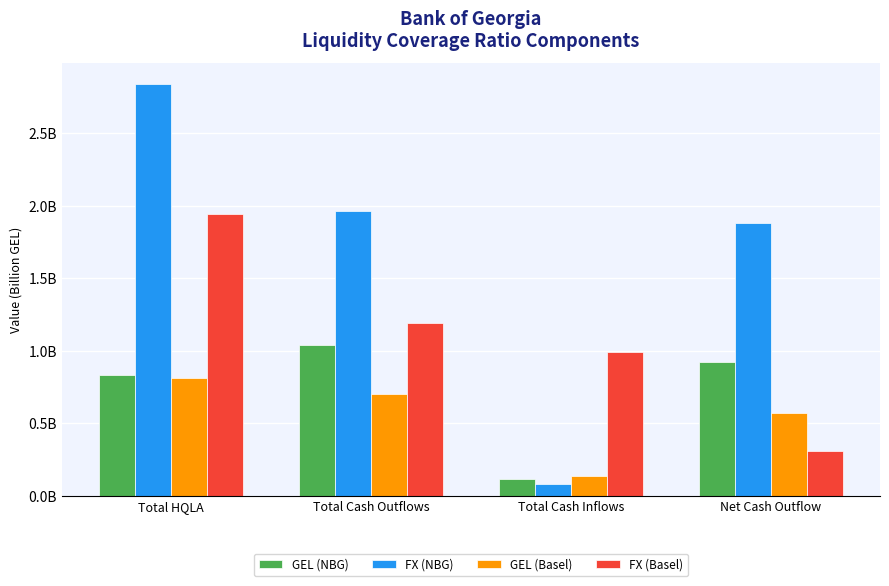

Where does the FX (Basel) series first go above 1?

Total HQLA